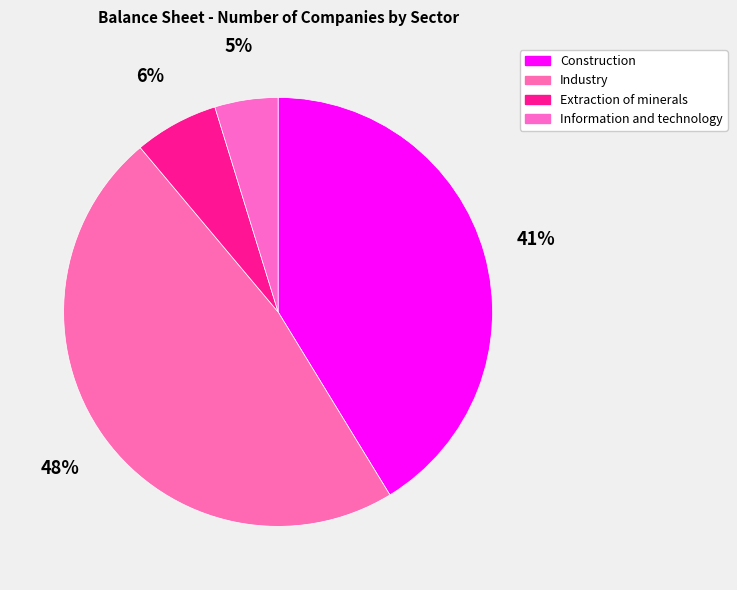

How many slices are in this pie chart?

4